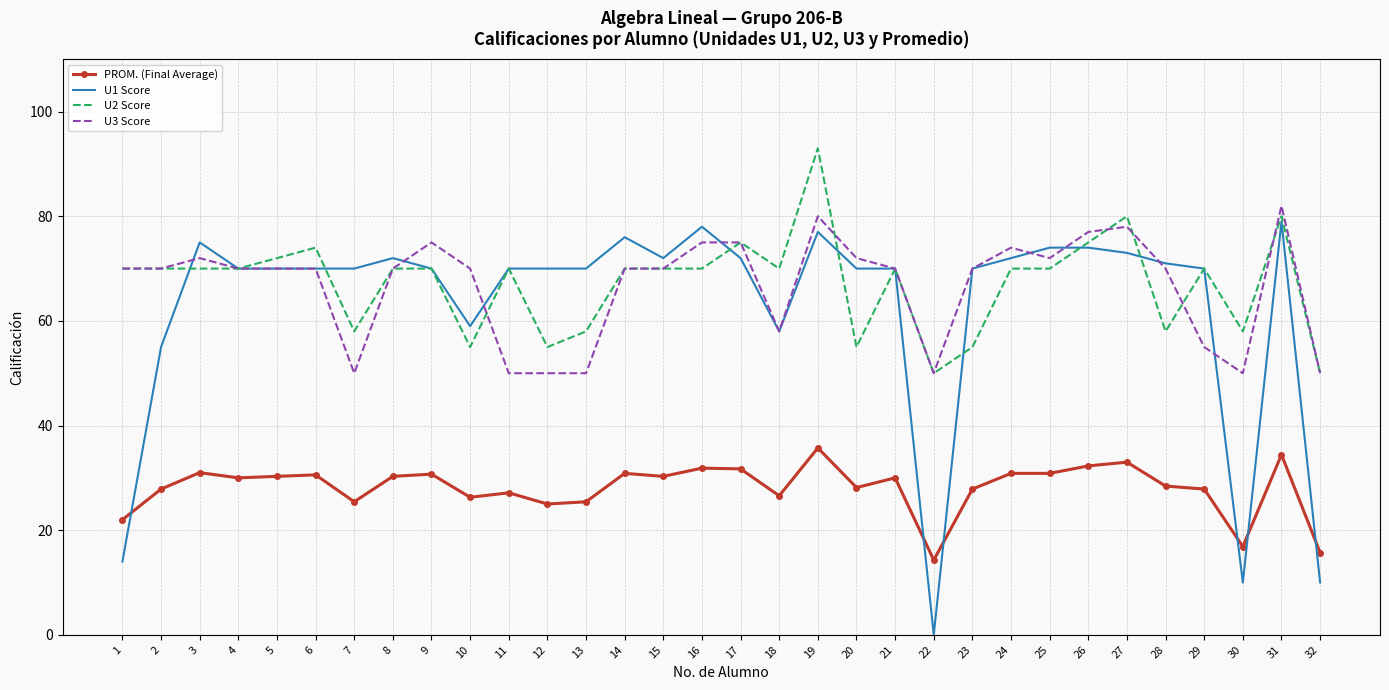

Which series changed the most between 17 and 32?

U1 Score